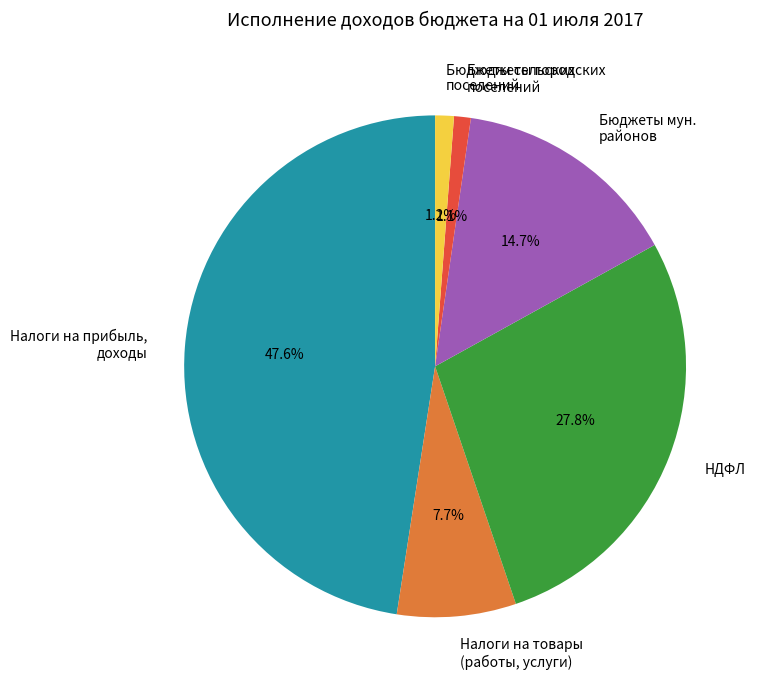

What is the total percentage of Налоги на товары (работы, услуги) and Бюджеты сельских поселений?

8.9%